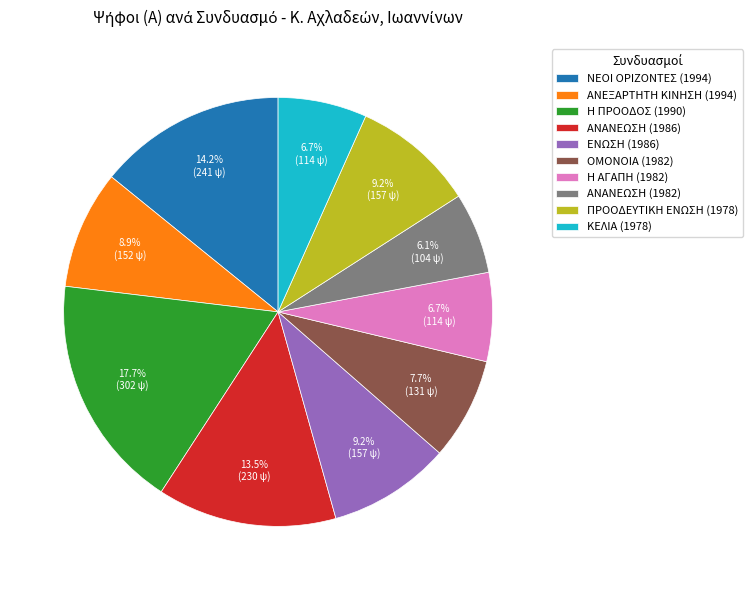

What percentage do ΠΡΟΟΔΕΥΤΙΚΗ ΕΝΩΣΗ (1978) and ΝΕΟΙ ΟΡΙΖΟΝΤΕΣ (1994) together represent?

23.4%